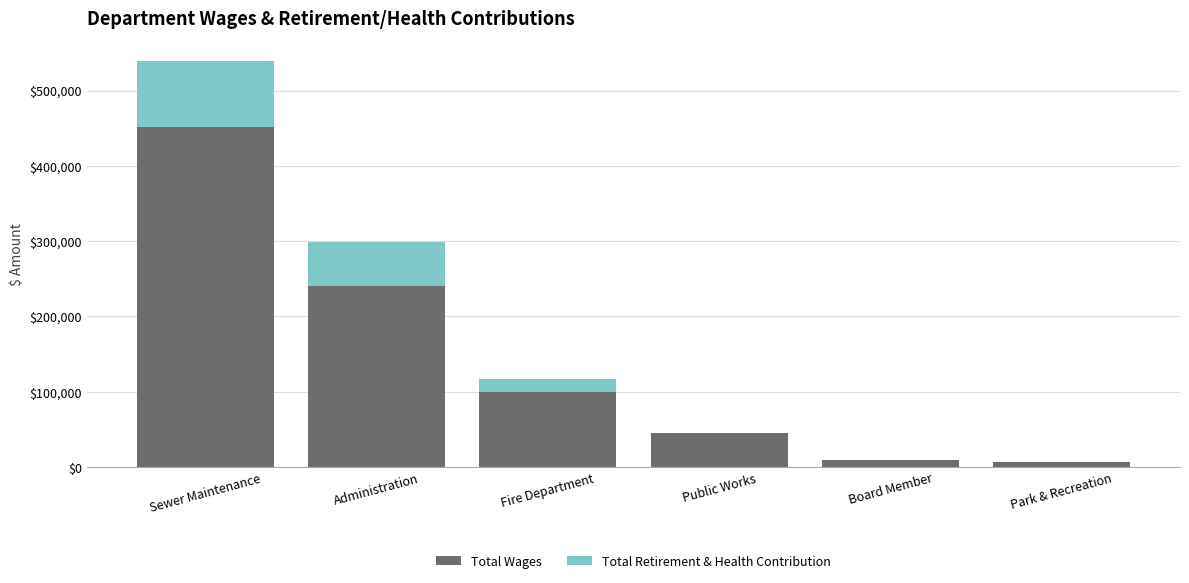

What is the total value across all series at Sewer Maintenance?

538687